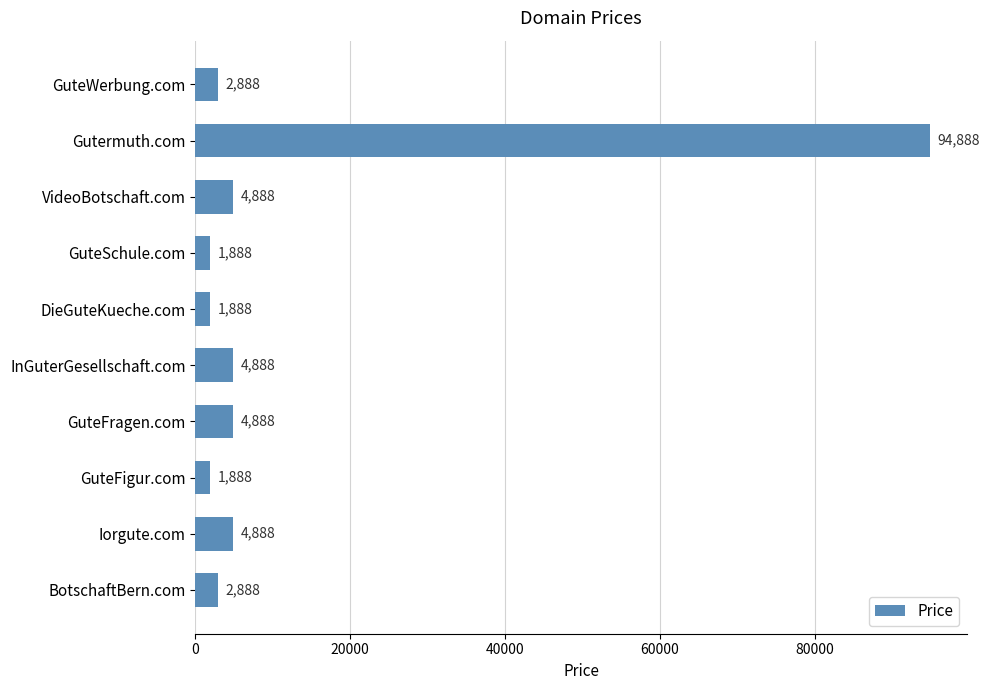

At which category does the chart reach its peak across all series?

Gutermuth.com